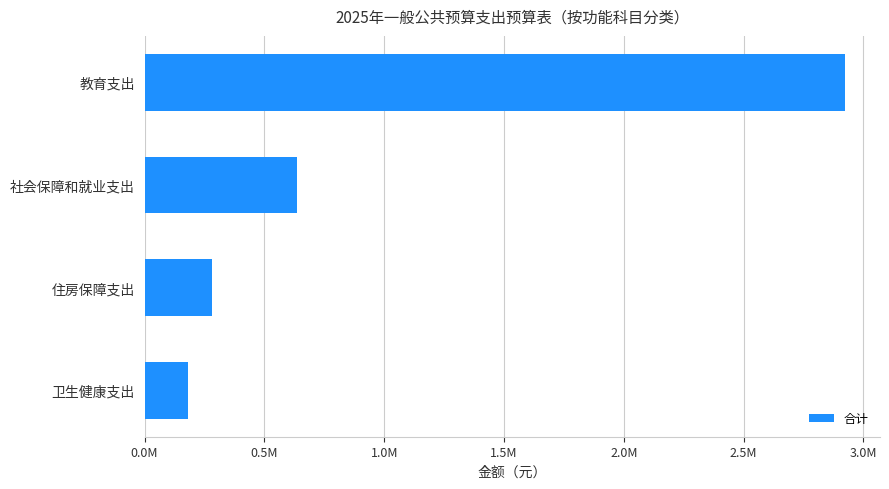

Does the chart contain any negative values?

No